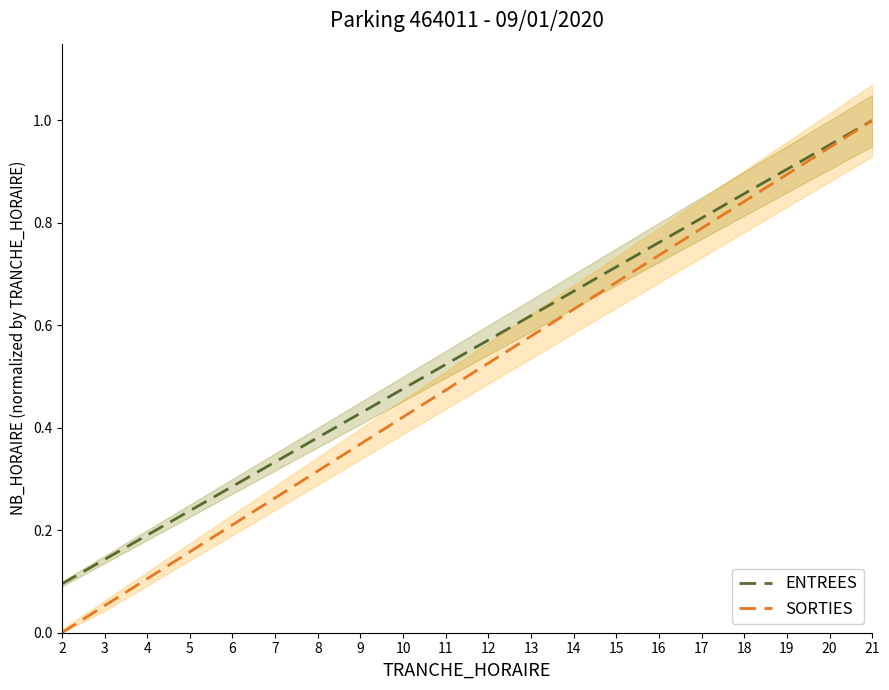

What is the value of the SORTIES point at the 3rd from the left?

0.1